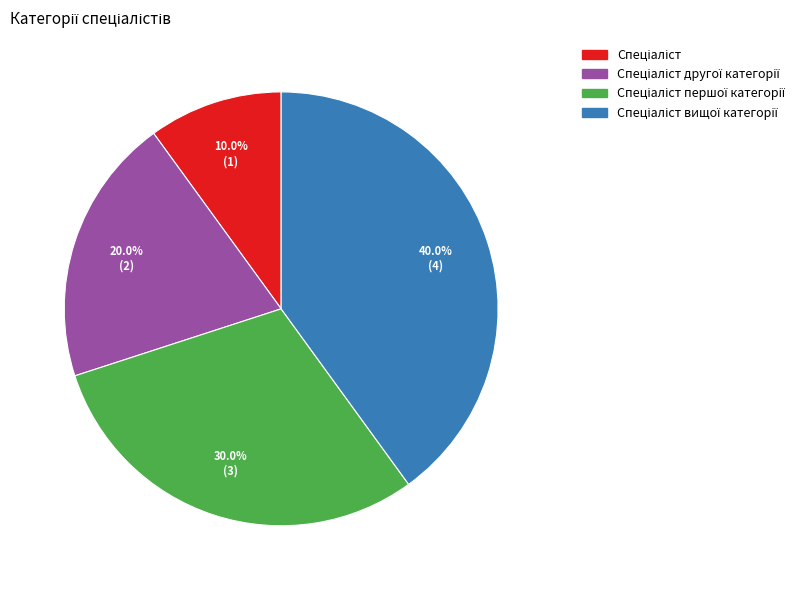

Is there any slice that represents more than half of the pie?

No